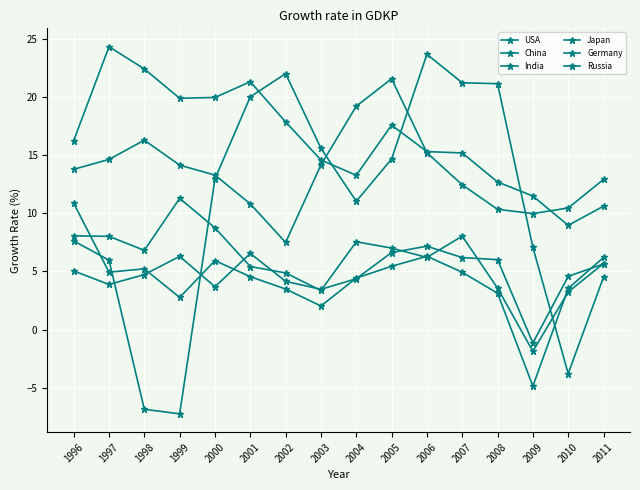

How many series are shown in this chart?

6